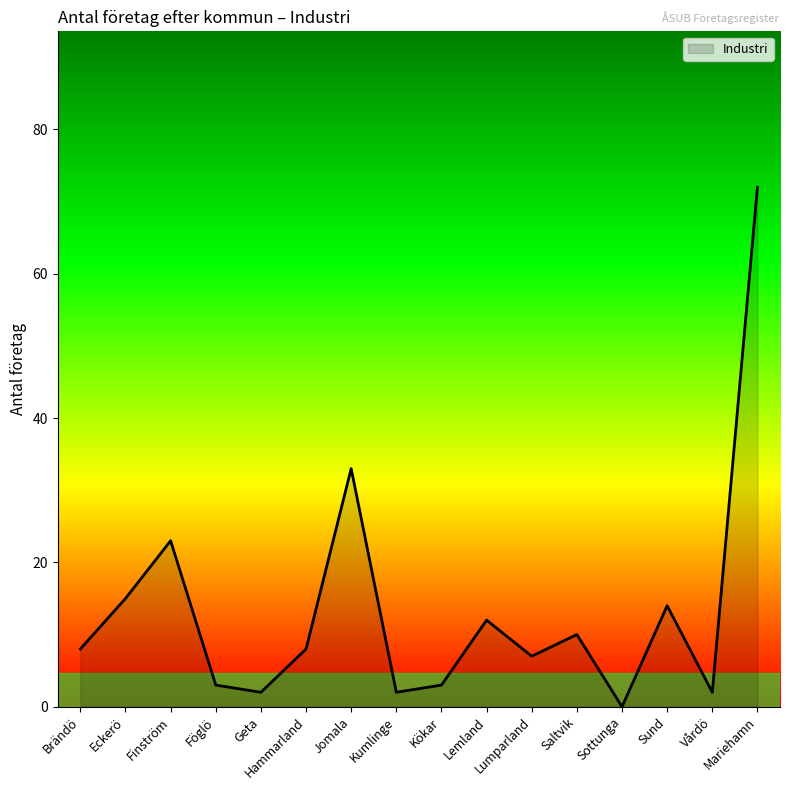

What position from the right is Jomala?

10